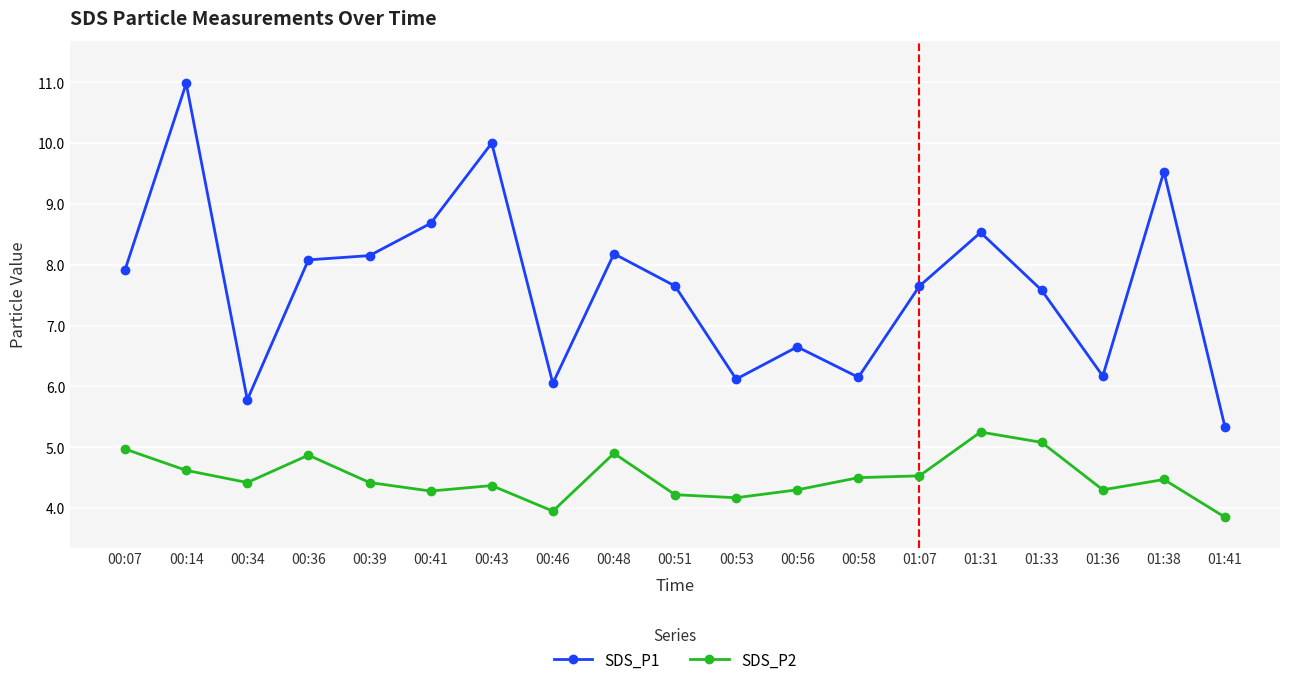

At how many categories does at least one series exceed 7?

12